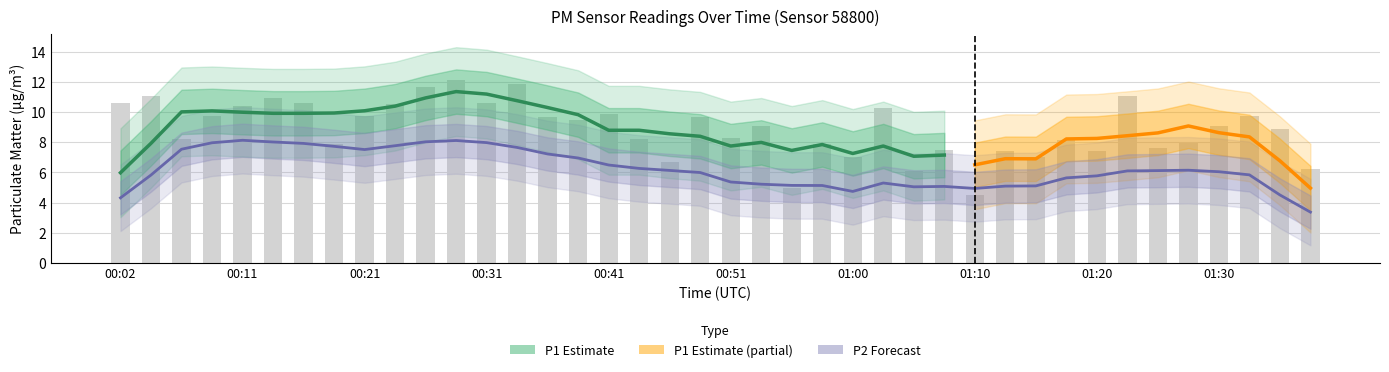

Which category has the lowest value across all series?

01:10